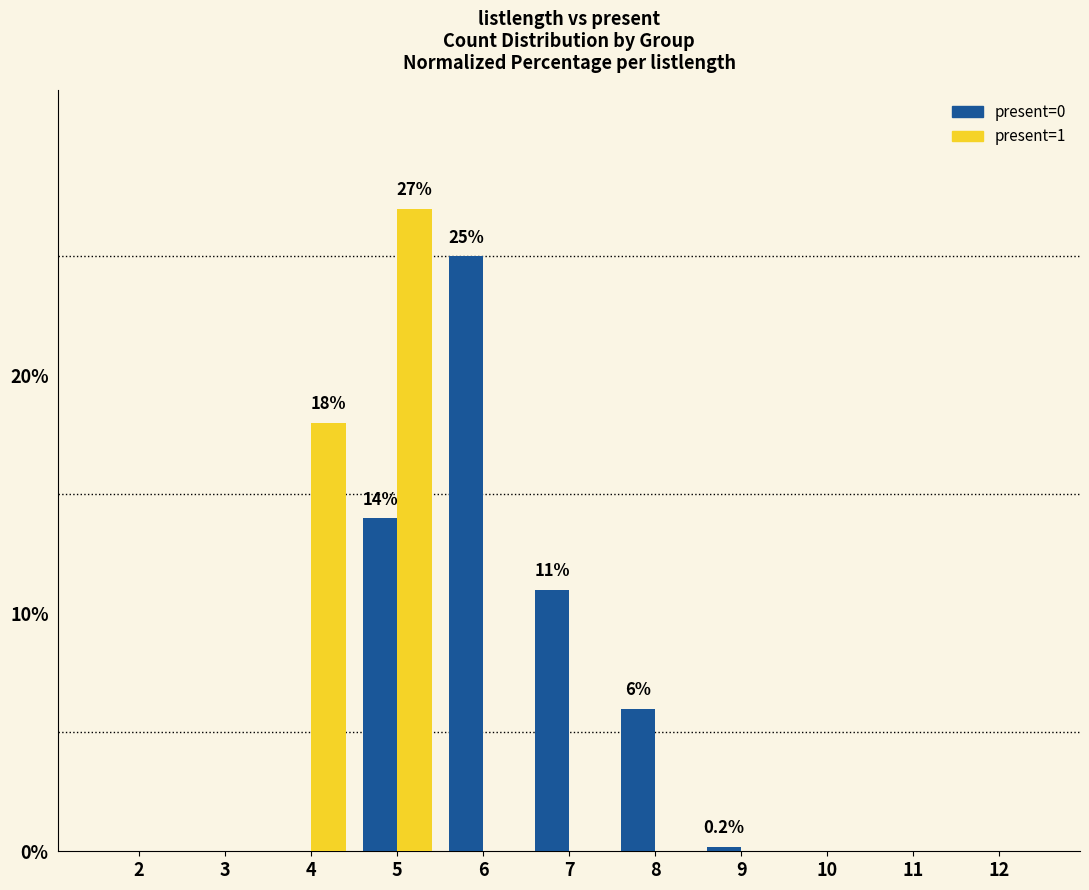

Are the bars horizontal?

No